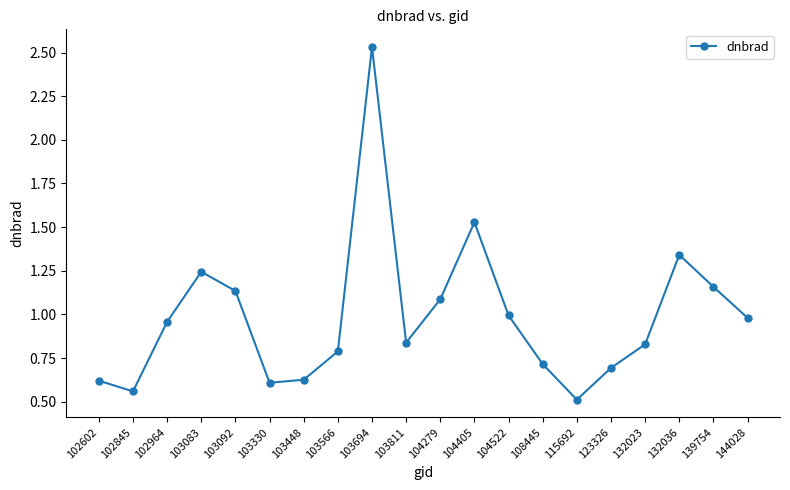

What is the sum of the values at 132036 and 103811?

2.2